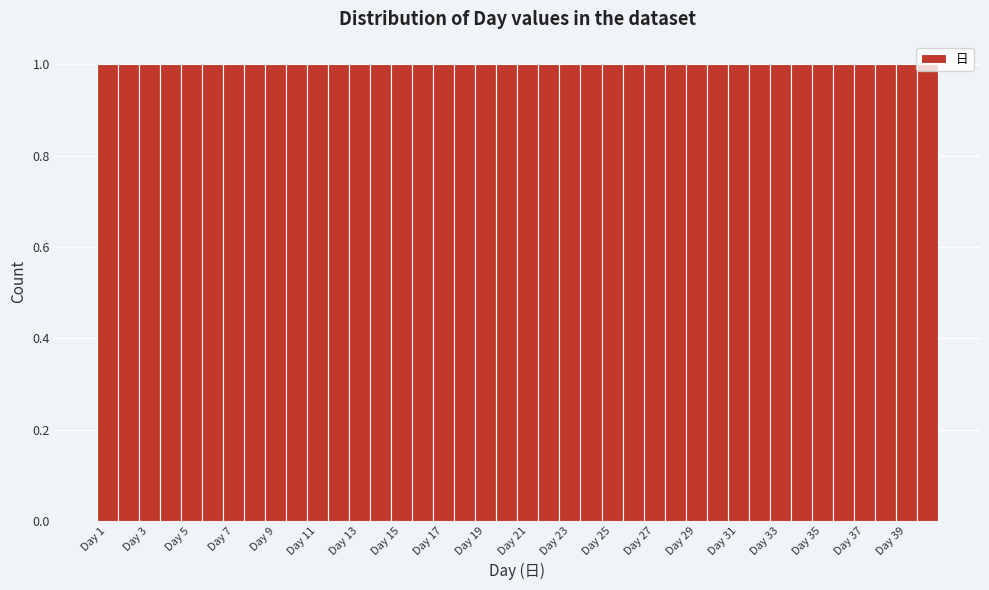

Reading left to right, list every bar in this chart as the range it spans on the x-axis followed by its height. Neither the bar edges nor the heights are printed on the chart, so give them approximately, as read against the axes.

0.5 to 1.5: 1
1.5 to 2.5: 1
2.5 to 3.5: 1
3.5 to 4.5: 1
4.5 to 5.5: 1
5.5 to 6.5: 1
6.5 to 7.5: 1
7.5 to 8.5: 1
8.5 to 9.5: 1
9.5 to 10.5: 1
10.5 to 11.5: 1
11.5 to 12.5: 1
12.5 to 13.5: 1
13.5 to 14.5: 1
14.5 to 15.5: 1
15.5 to 16.5: 1
16.5 to 17.5: 1
17.5 to 18.5: 1
18.5 to 19.5: 1
19.5 to 20.5: 1
20.5 to 21.5: 1
21.5 to 22.5: 1
22.5 to 23.5: 1
23.5 to 24.5: 1
24.5 to 25.5: 1
25.5 to 26.5: 1
26.5 to 27.5: 1
27.5 to 28.5: 1
28.5 to 29.5: 1
29.5 to 30.5: 1
30.5 to 31.5: 1
31.5 to 32.5: 1
32.5 to 33.5: 1
33.5 to 34.5: 1
34.5 to 35.5: 1
35.5 to 36.5: 1
36.5 to 37.5: 1
37.5 to 38.5: 1
38.5 to 39.5: 1
39.5 to 40.5: 1